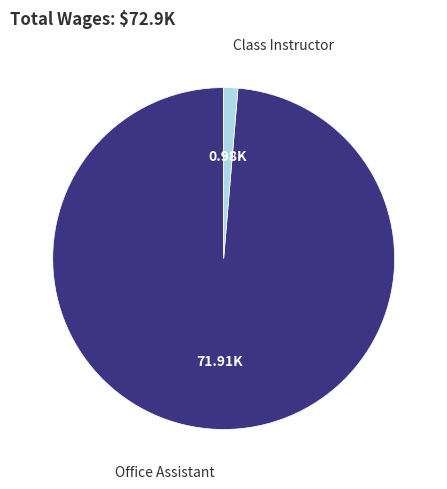

Is there any slice that represents more than half of the pie?

Yes